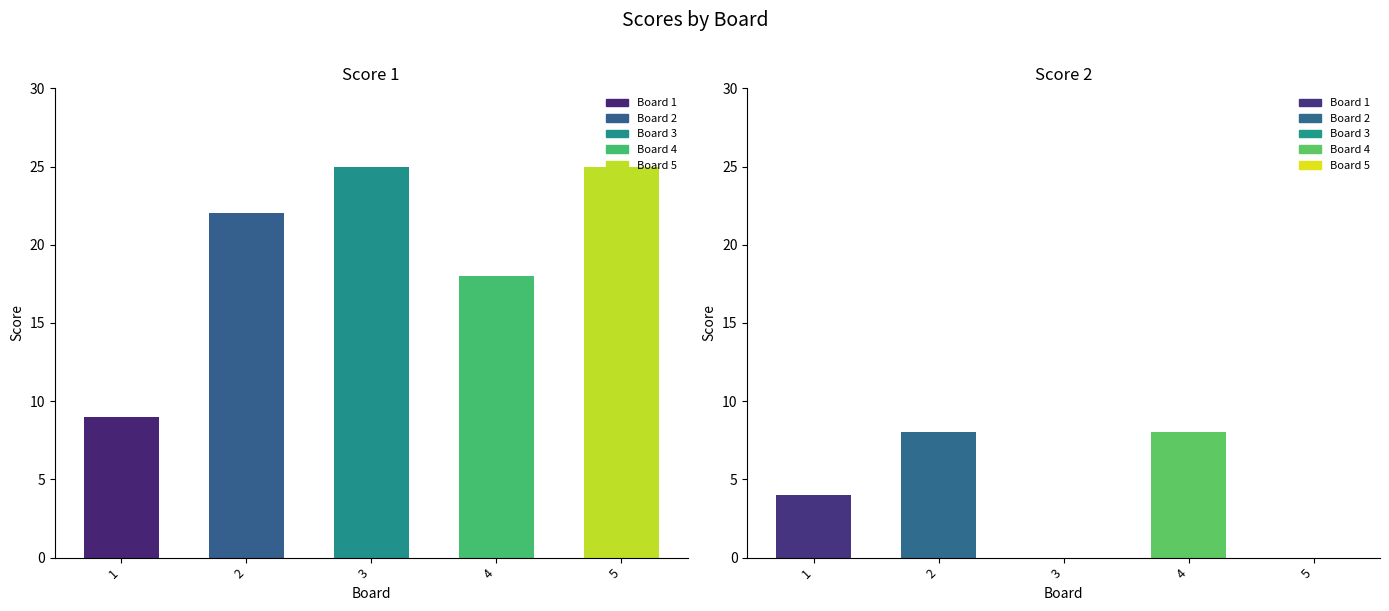

The value of Score 2 at 1 is 4. True or false?

True